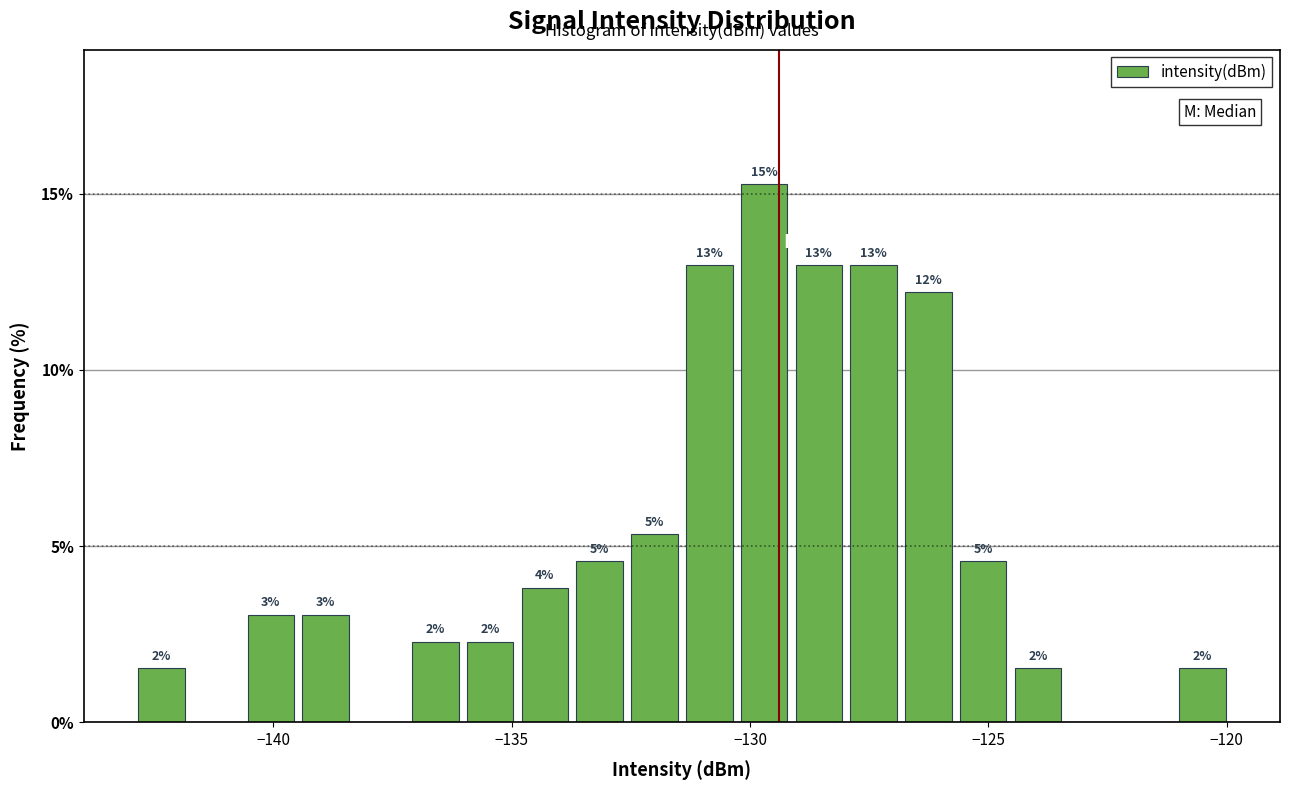

Around what value on the x-axis is the tallest bar? Give the approximate position of its centre, as read against the axis.

-129.5